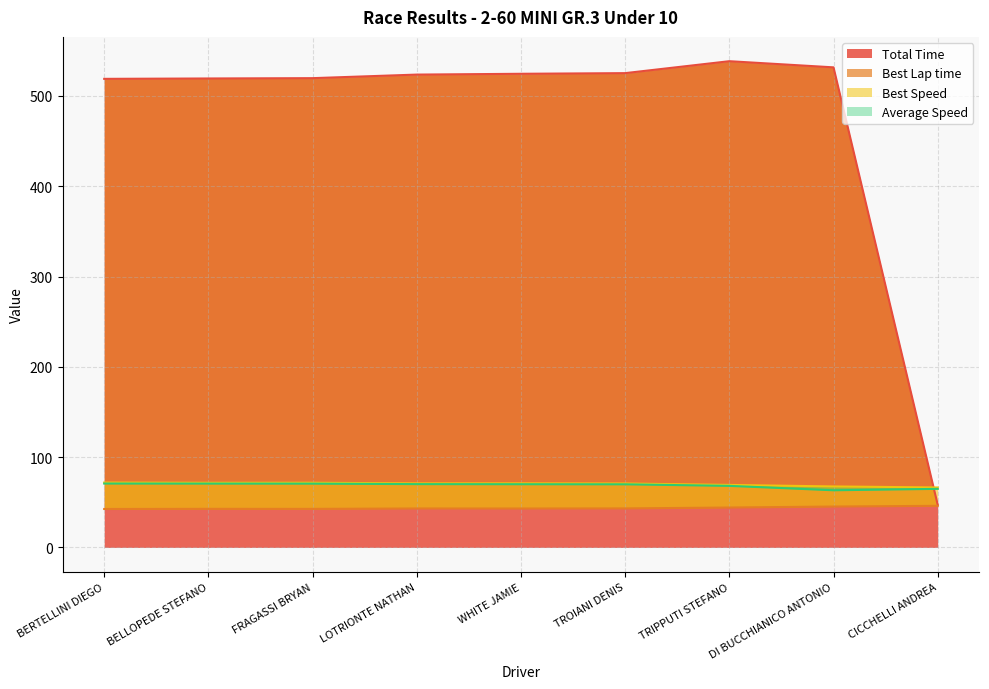

How many times do Best Speed and Total Time cross each other?

1